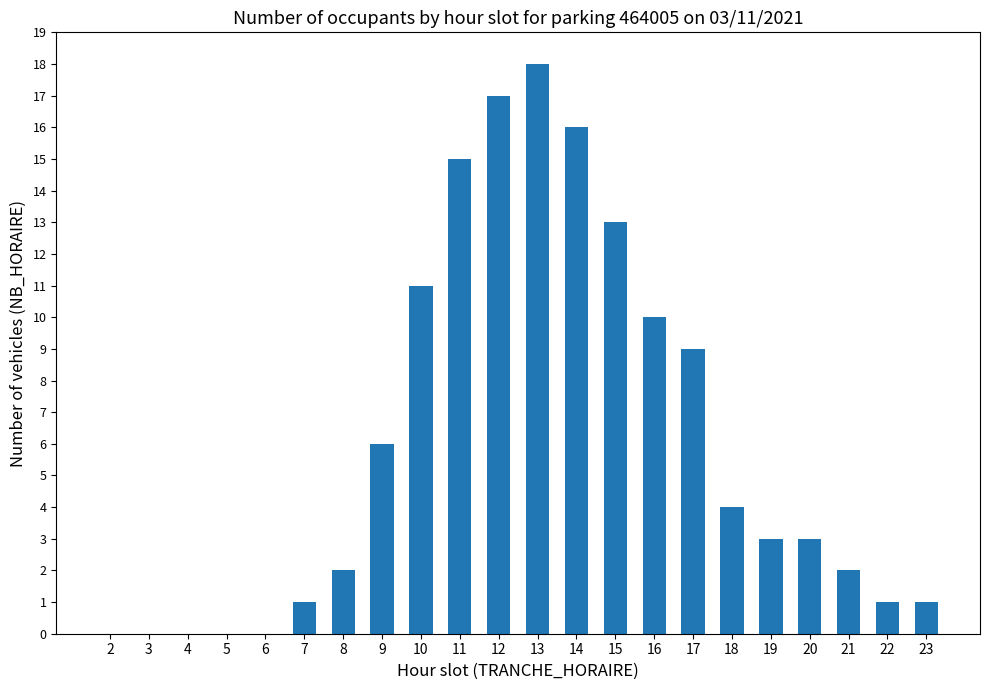

Are the bars grouped side by side (vs. stacked)?

No